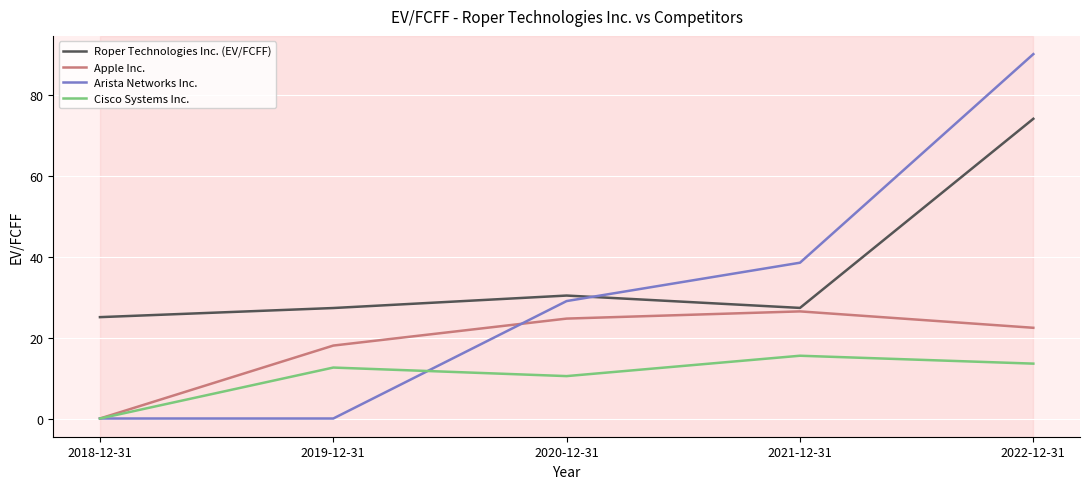

What is the total value across all series at 2021-12-31?

107.7